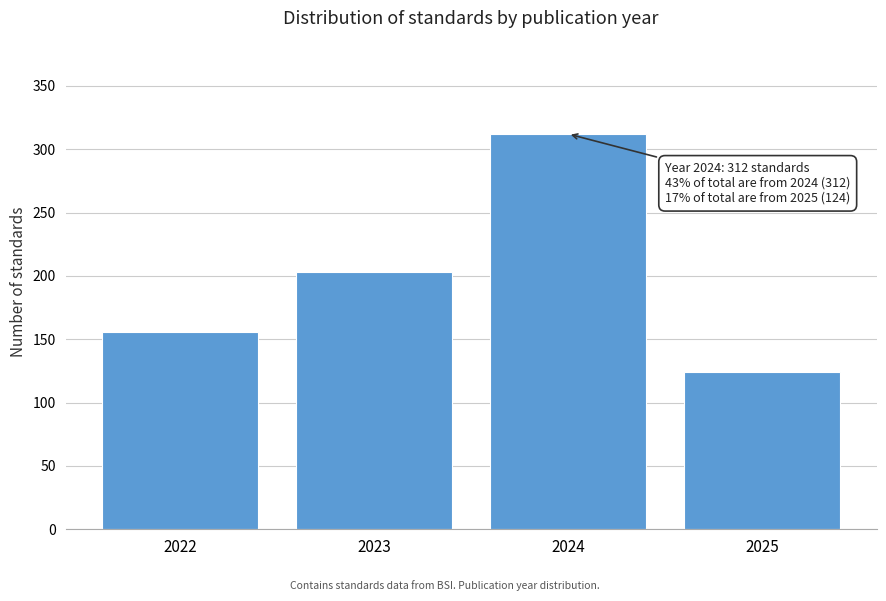

Reading left to right, transcribe all the data shown in this chart.

156	203	312	124